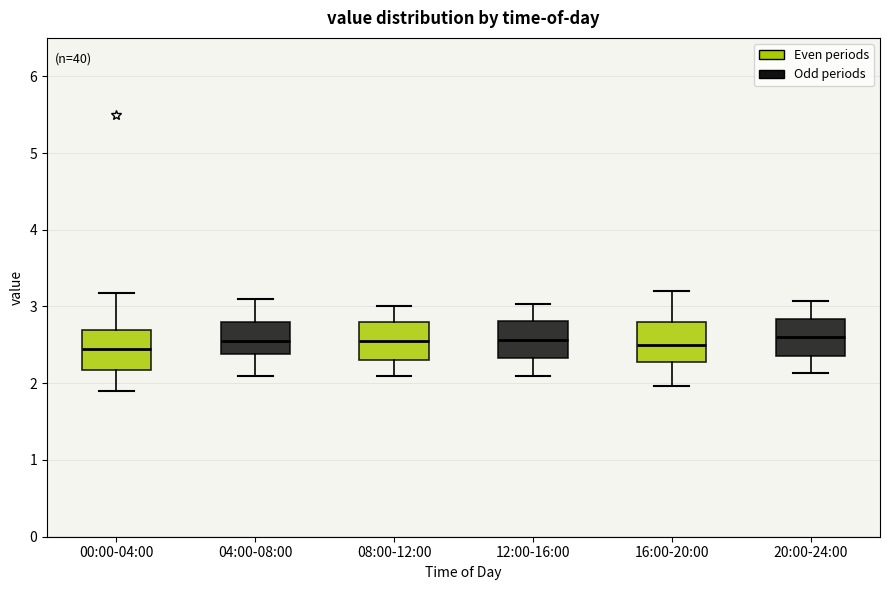

Where does the upper whisker of the box for 00:00-04:00 end on the y-axis? The values are not printed on the chart, so give them approximately, as read against the axis.

3.2